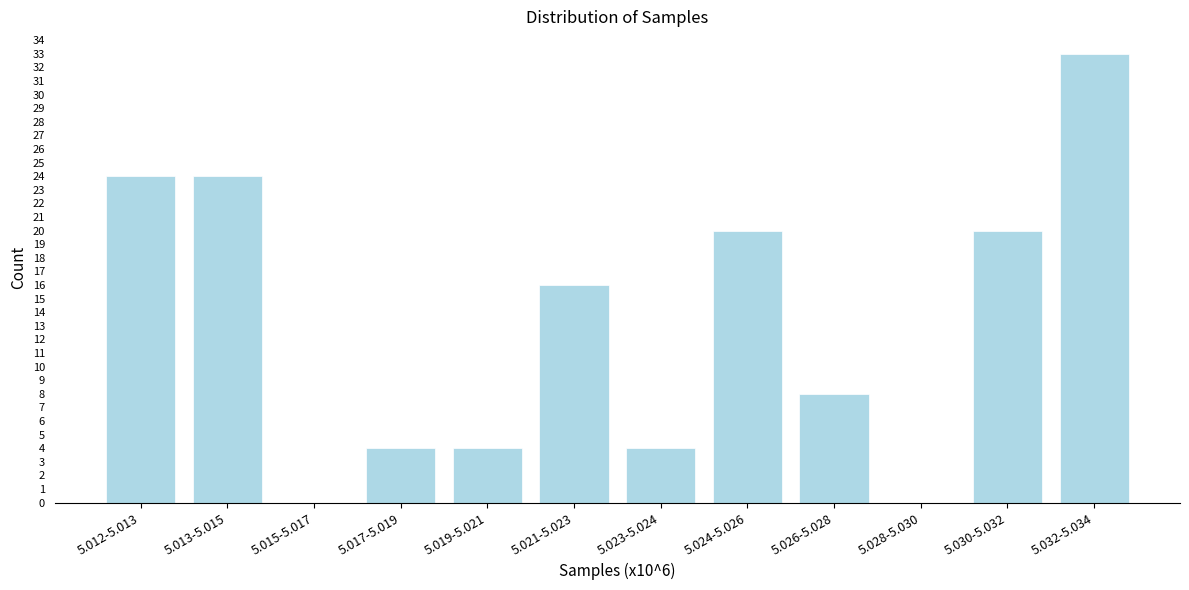

Reading left to right, what are all the values shown in this chart?

5.012-5.013=24	5.013-5.015=24	5.015-5.017=0	5.017-5.019=4	5.019-5.021=4	5.021-5.023=16	5.023-5.024=4	5.024-5.026=20	5.026-5.028=8	5.028-5.030=0	5.030-5.032=20	5.032-5.034=33